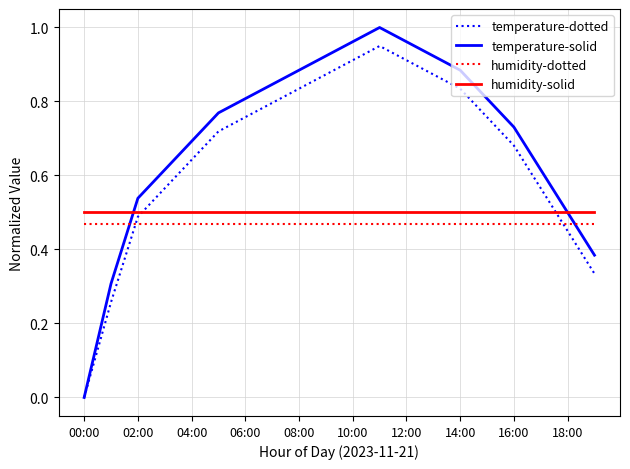

True or false: temperature-solid and humidity-dotted intersect in this chart.

True